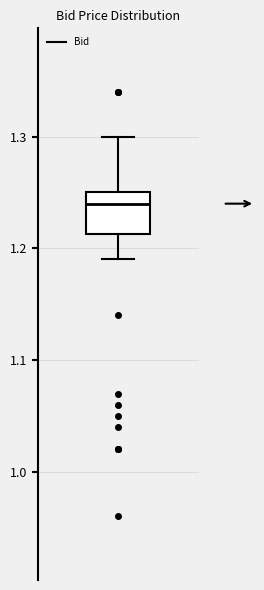

Read this box plot against the y-axis: the position of the median line, the range covered by the box, and the ends of both whiskers. The values are not printed on the chart, so give them approximately, as read against the axis.

median 1.24, box 1.21 to 1.25, whiskers 1.19 to 1.30